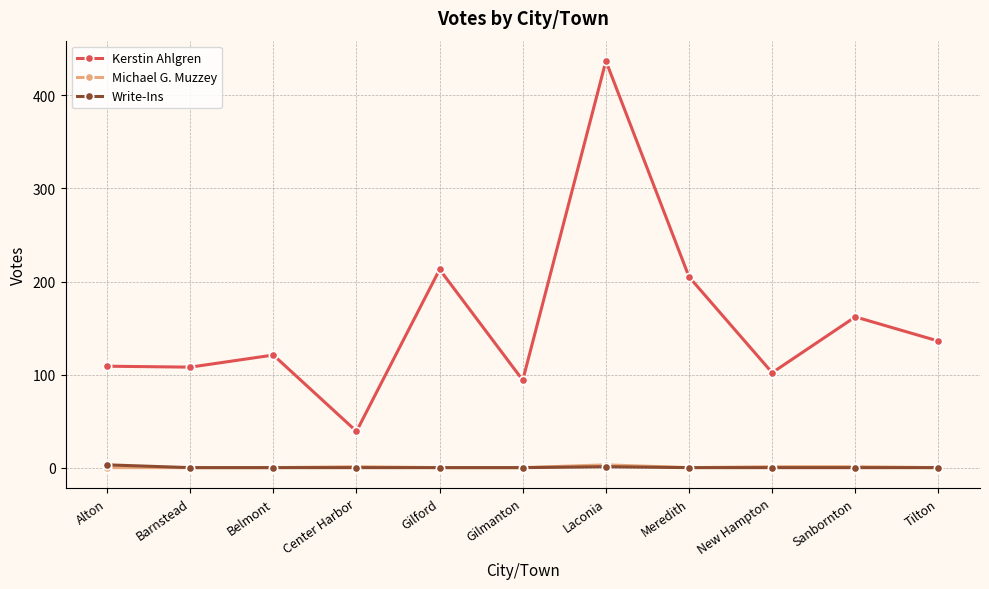

Which category has the lowest value in the Kerstin Ahlgren series?

Center Harbor